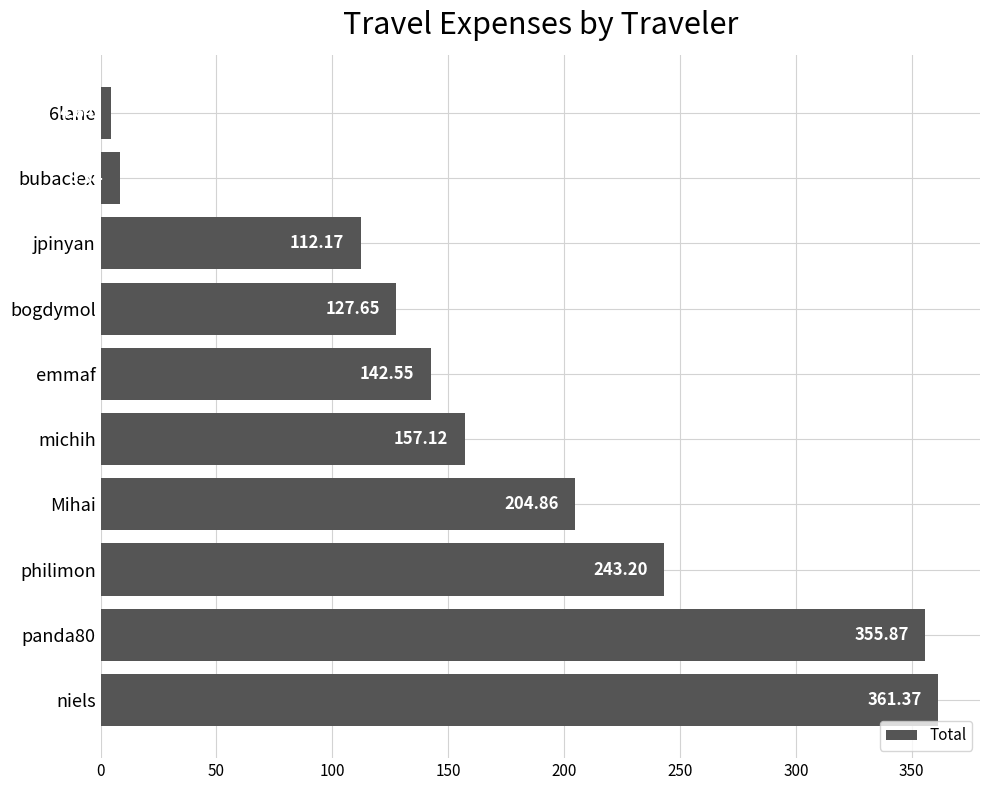

Does the chart contain stacked bars?

No